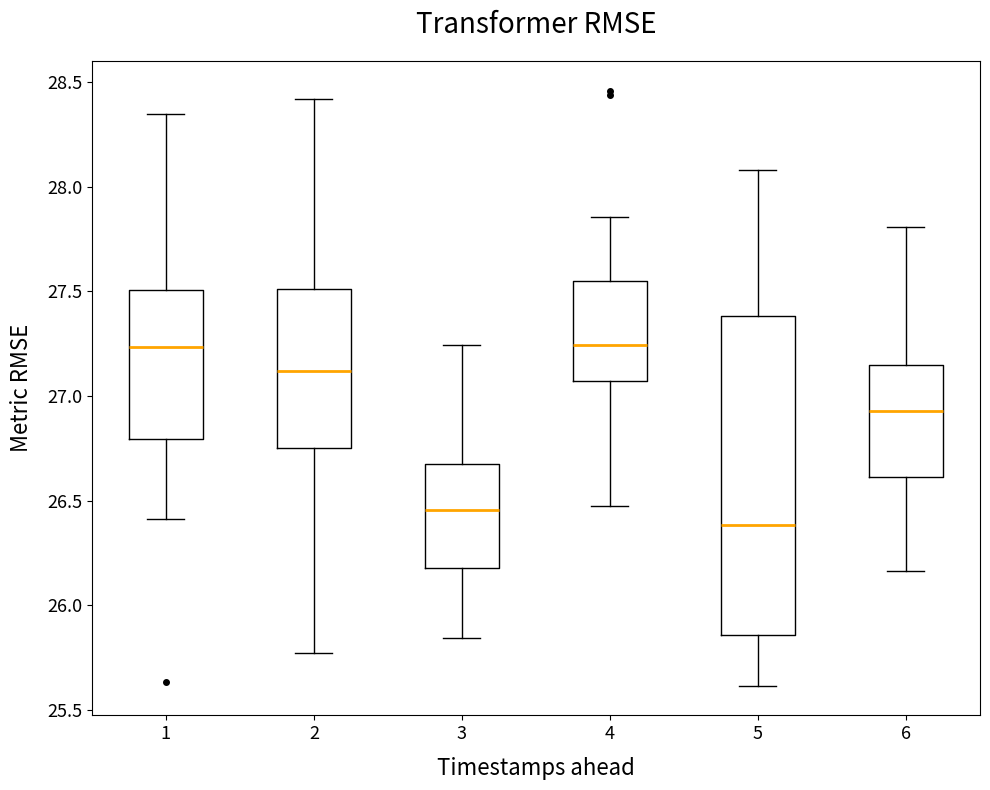

Which box is the tallest, from its lower edge to its upper edge?

5